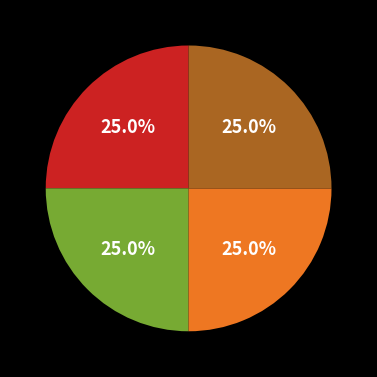

How many slices are in this pie chart?

4